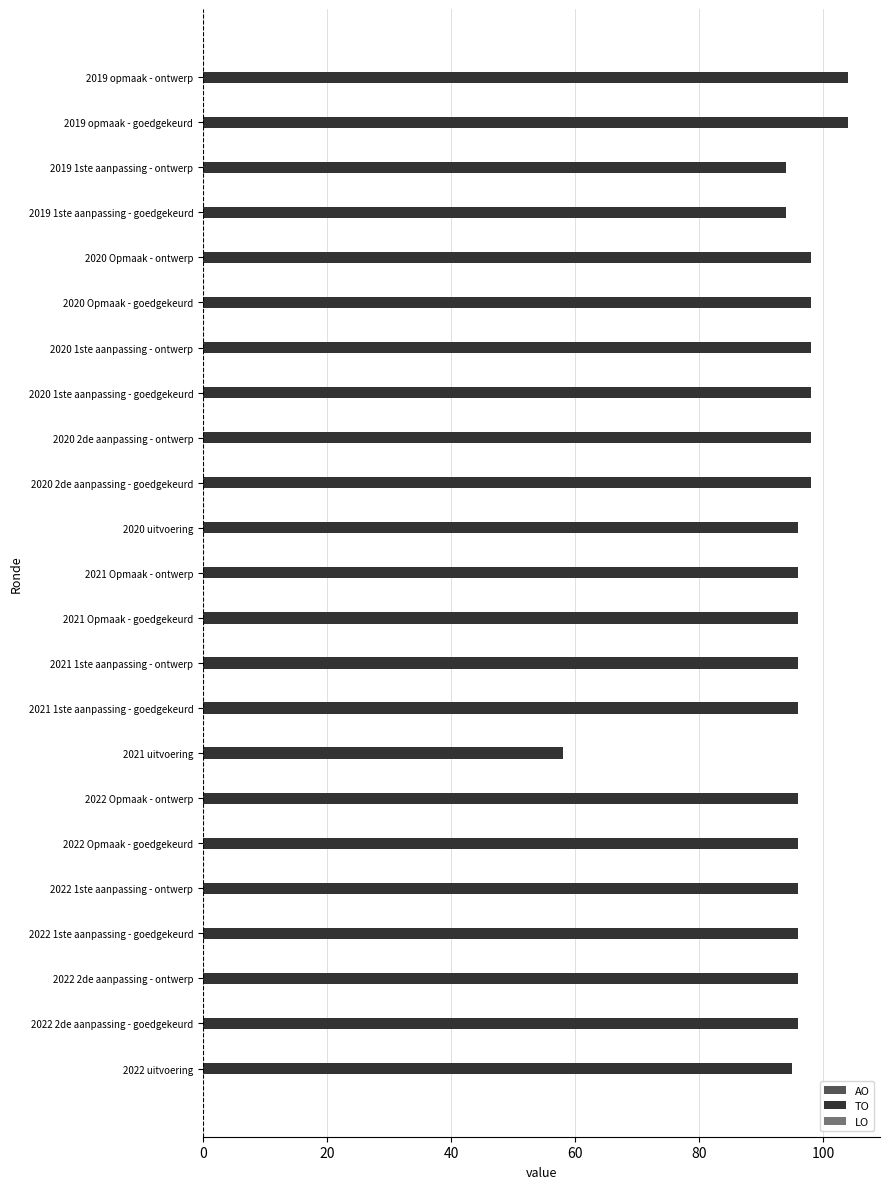

At which category does the chart reach its minimum across all series?

2021 uitvoering